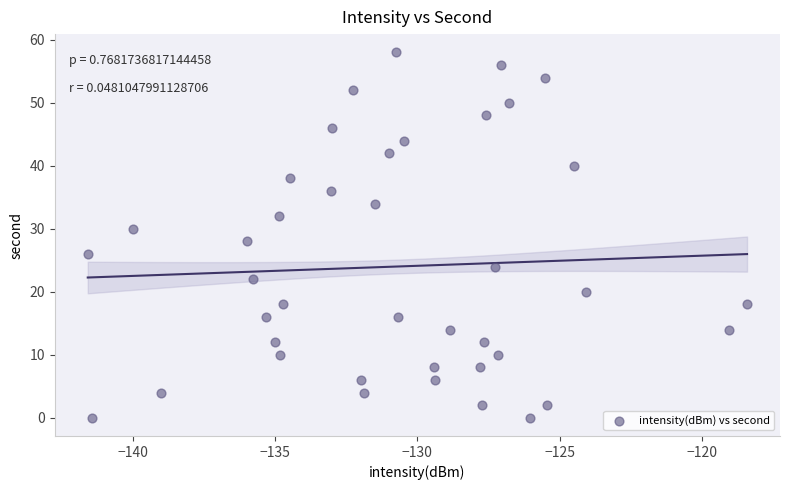

What is the range of Y values (max minus min)?

58